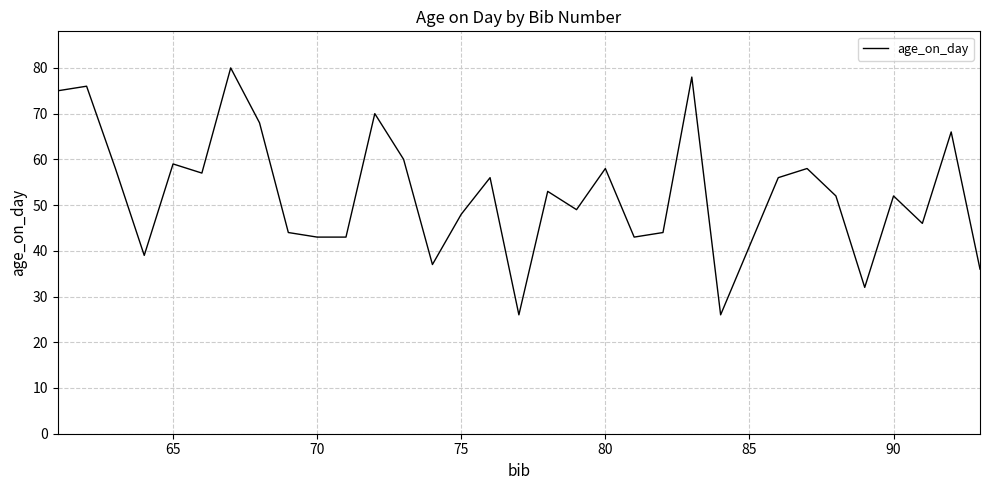

What is the average value?

52